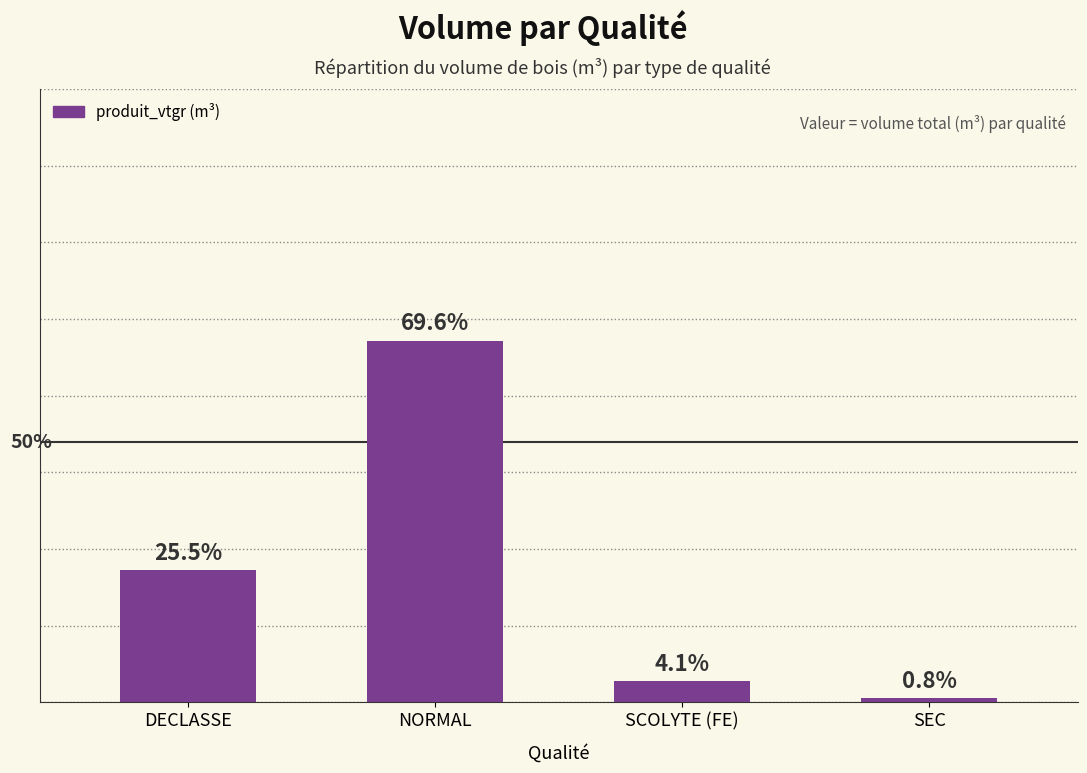

Reading left to right, what are all the values shown in this chart?

DECLASSE=265.5	NORMAL=725.0	SCOLYTE (FE)=42.9	SEC=8.4